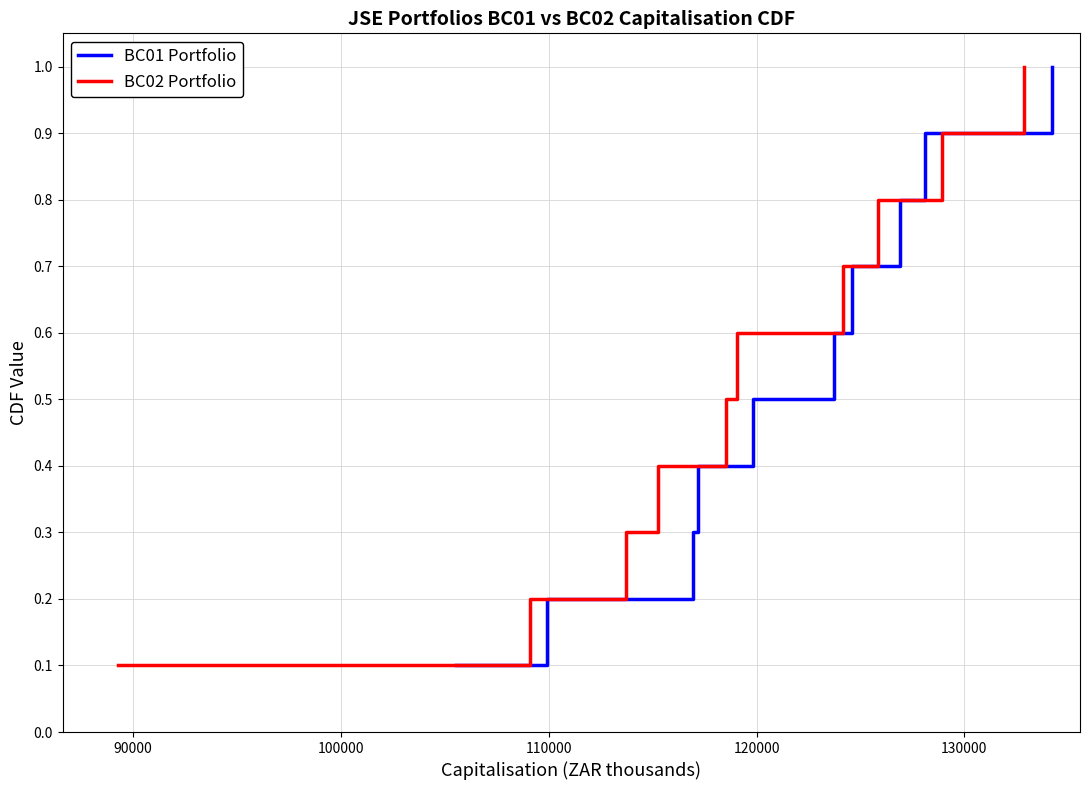

True or false: BC01 Portfolio and BC02 Portfolio cross at least once.

False